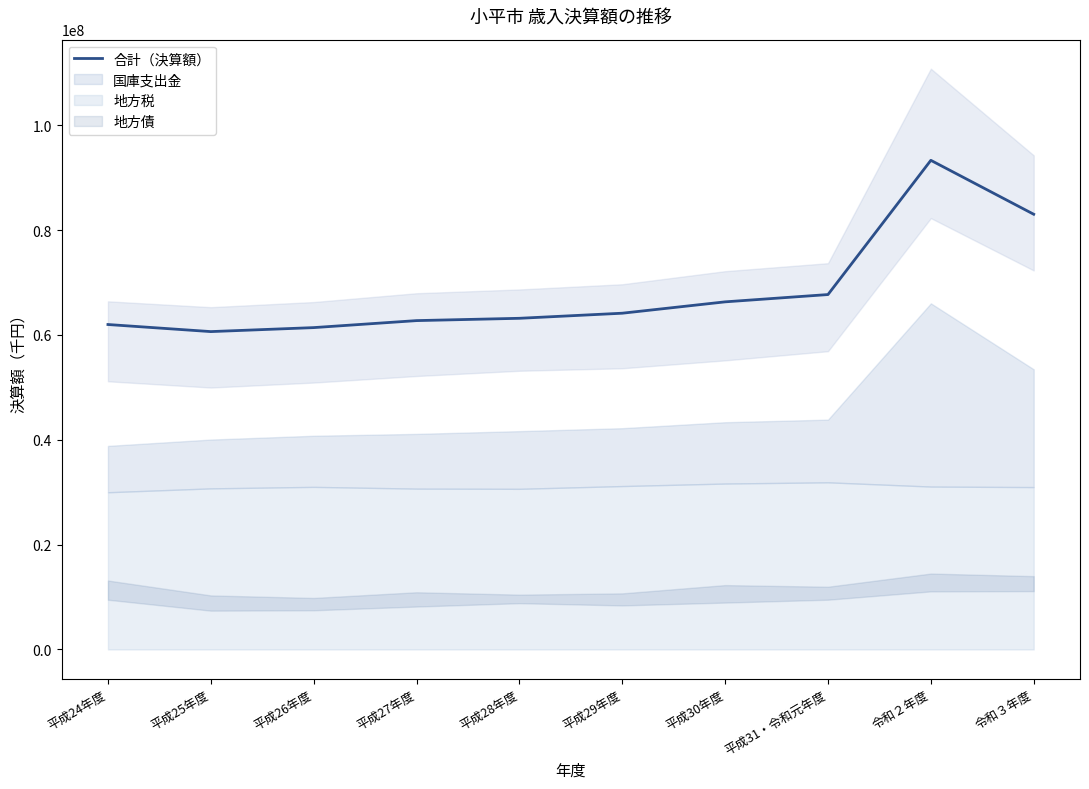

Rank the categories by value from lowest to highest.

平成25年度, 平成26年度, 平成24年度, 平成27年度, 平成28年度, 平成29年度, 平成30年度, 平成31・令和元年度, 令和３年度, 令和２年度